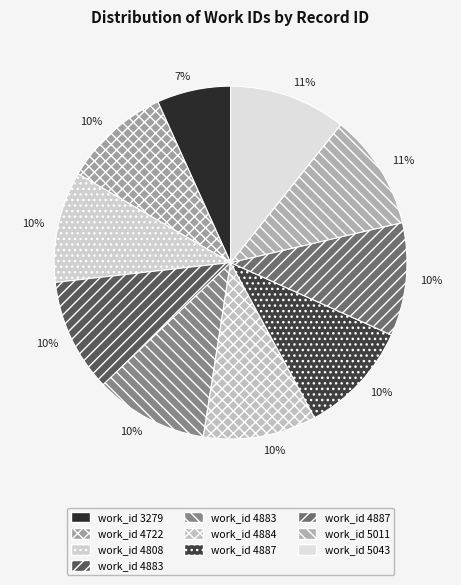

Which slice is the smallest?

3279